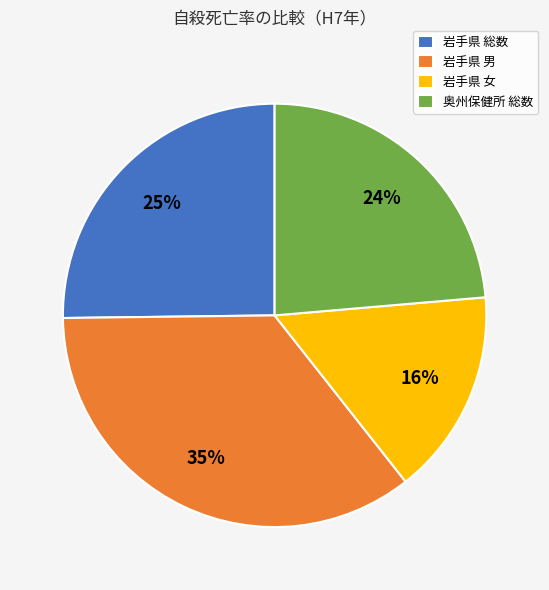

To the nearest percent, what is the average slice percentage?

25%